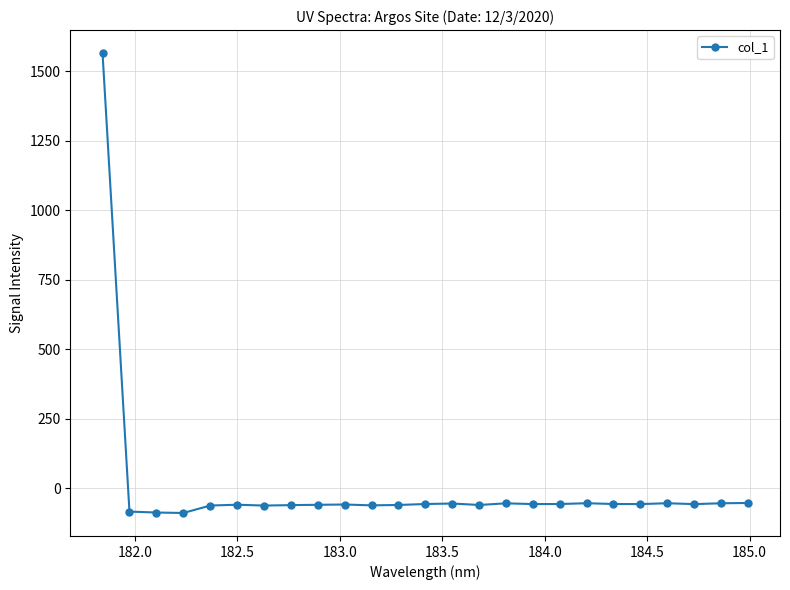

What is the difference between the maximum and minimum values?

1655.3